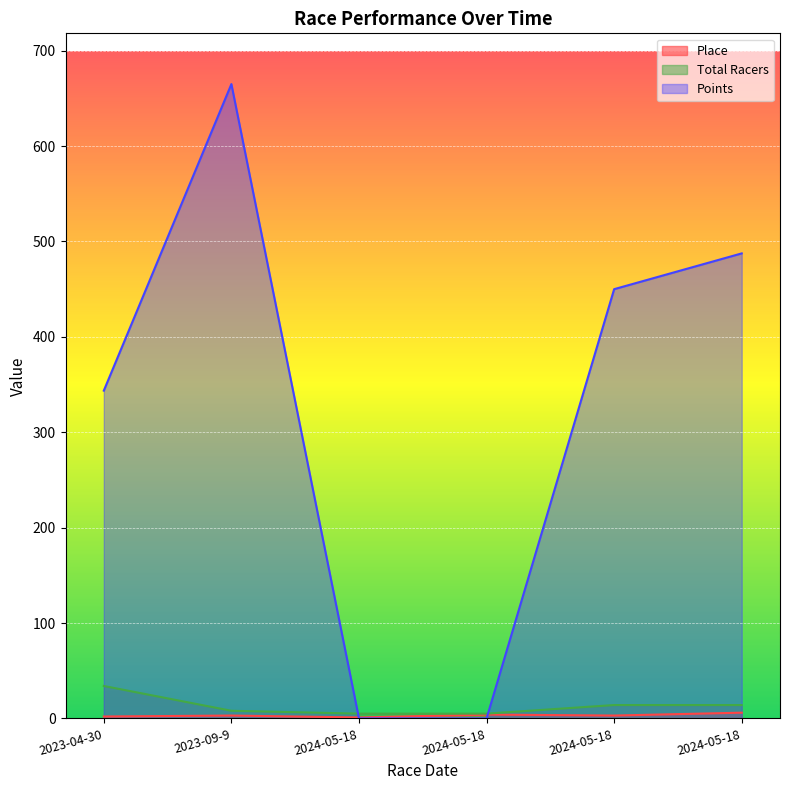

What is the label of the 1st point from the left?

2023-04-30